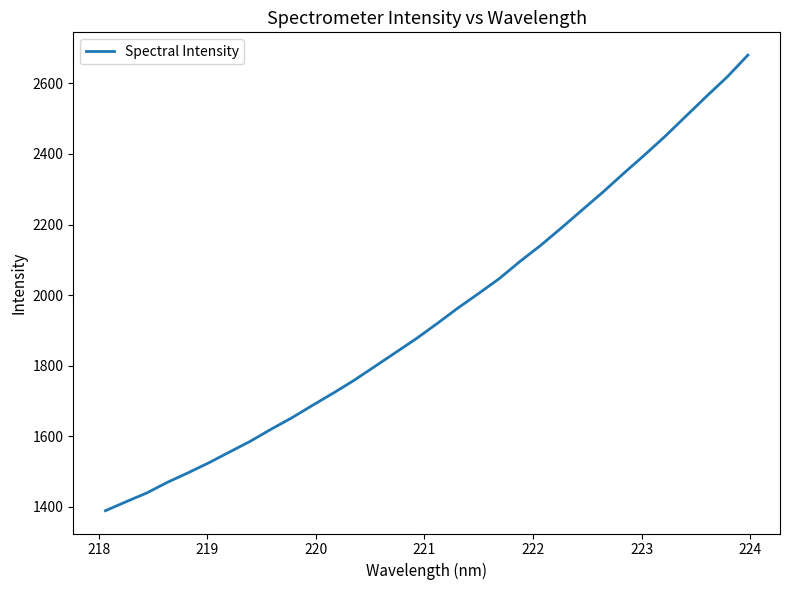

What is the maximum value shown in the chart?

2680.1